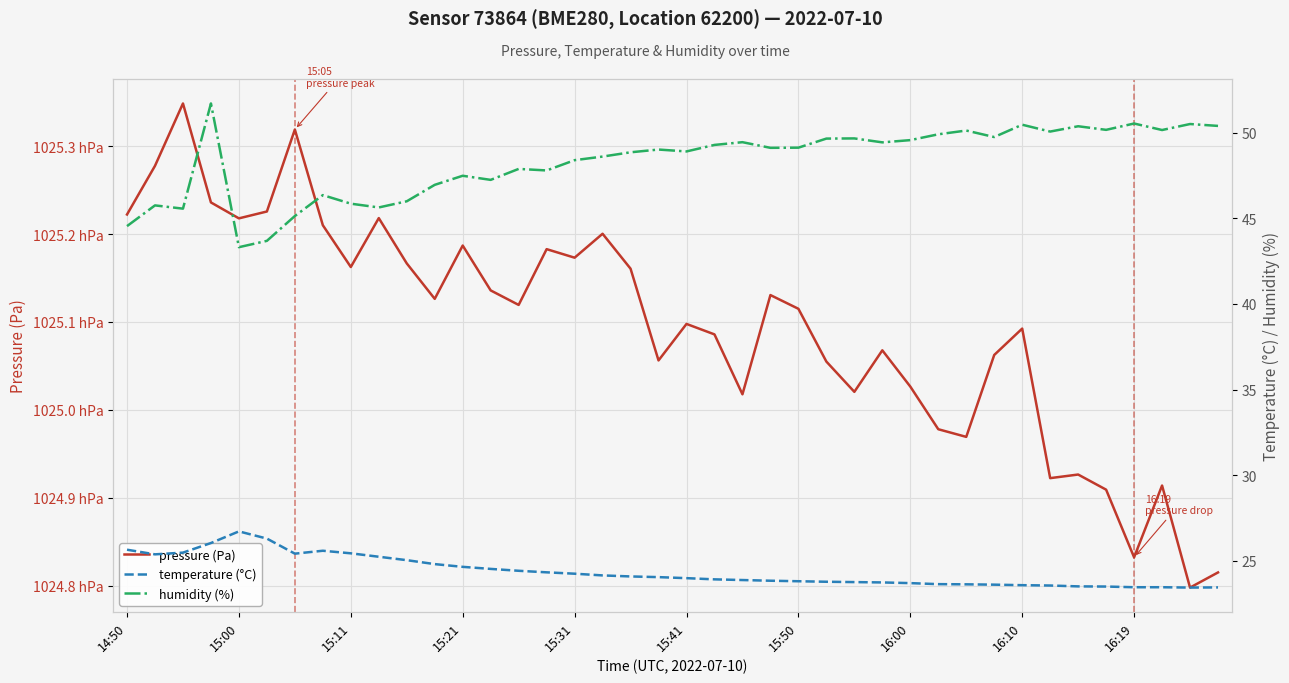

True or false: pressure (Pa) and humidity (%) intersect in this chart.

False